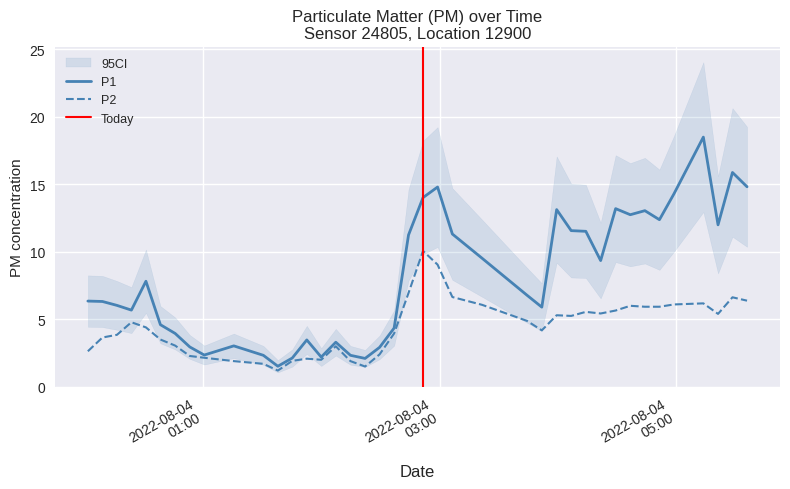

Reading right to left, what are all the values shown in this chart?

P1: 2022-08-04T05:36:08=14.8	2022-08-04T05:28:44=15.9	2022-08-04T05:21:24=12.0	2022-08-04T05:13:56=18.5	2022-08-04T04:59:01=14.3	2022-08-04T04:51:38=12.4	2022-08-04T04:44:14=13.1	2022-08-04T04:36:49=12.8	2022-08-04T04:29:23=13.2	2022-08-04T04:21:46=9.3	2022-08-04T04:14:14=11.5	2022-08-04T04:06:48=11.6	2022-08-04T03:59:25=13.1	2022-08-04T03:51:53=5.9	2022-08-04T03:44:23=6.8	2022-08-04T03:21:34=9.5	2022-08-04T03:06:26=11.3	2022-08-04T02:58:55=14.8	2022-08-04T02:51:32=14.0	2022-08-04T02:44:10=11.2	2022-08-04T02:36:51=4.3	2022-08-04T02:29:28=2.9	2022-08-04T02:22:06=2.1	2022-08-04T02:14:40=2.3	2022-08-04T02:07:13=3.3	2022-08-04T01:59:49=2.2	2022-08-04T01:52:29=3.5	2022-08-04T01:45:07=2.1	2022-08-04T01:37:47=1.5	2022-08-04T01:30:25=2.3	2022-08-04T01:15:24=3.0	2022-08-04T01:00:24=2.4	2022-08-04T00:53:03=3.0	2022-08-04T00:45:37=4.0	2022-08-04T00:38:07=4.6	2022-08-04T00:30:46=7.8	2022-08-04T00:23:23=5.7	2022-08-04T00:16:03=6.0	2022-08-04T00:08:40=6.3	2022-08-04T00:01:16=6.3
P2: 2022-08-04T05:36:08=6.4	2022-08-04T05:28:44=6.6	2022-08-04T05:21:24=5.4	2022-08-04T05:13:56=6.2	2022-08-04T04:59:01=6.1	2022-08-04T04:51:38=5.9	2022-08-04T04:44:14=5.9	2022-08-04T04:36:49=6.0	2022-08-04T04:29:23=5.7	2022-08-04T04:21:46=5.4	2022-08-04T04:14:14=5.5	2022-08-04T04:06:48=5.2	2022-08-04T03:59:25=5.3	2022-08-04T03:51:53=4.2	2022-08-04T03:44:23=4.9	2022-08-04T03:21:34=6.1	2022-08-04T03:06:26=6.7	2022-08-04T02:58:55=9.1	2022-08-04T02:51:32=10.1	2022-08-04T02:44:10=7.0	2022-08-04T02:36:51=4.0	2022-08-04T02:29:28=2.4	2022-08-04T02:22:06=1.5	2022-08-04T02:14:40=1.9	2022-08-04T02:07:13=3.0	2022-08-04T01:59:49=2.0	2022-08-04T01:52:29=2.1	2022-08-04T01:45:07=1.9	2022-08-04T01:37:47=1.2	2022-08-04T01:30:25=1.7	2022-08-04T01:15:24=1.9	2022-08-04T01:00:24=2.1	2022-08-04T00:53:03=2.3	2022-08-04T00:45:37=3.0	2022-08-04T00:38:07=3.5	2022-08-04T00:30:46=4.4	2022-08-04T00:23:23=4.8	2022-08-04T00:16:03=3.9	2022-08-04T00:08:40=3.6	2022-08-04T00:01:16=2.6